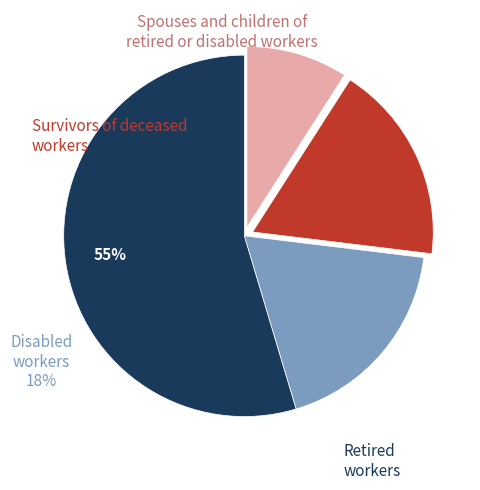

To the nearest percent, what is the average slice percentage?

25%